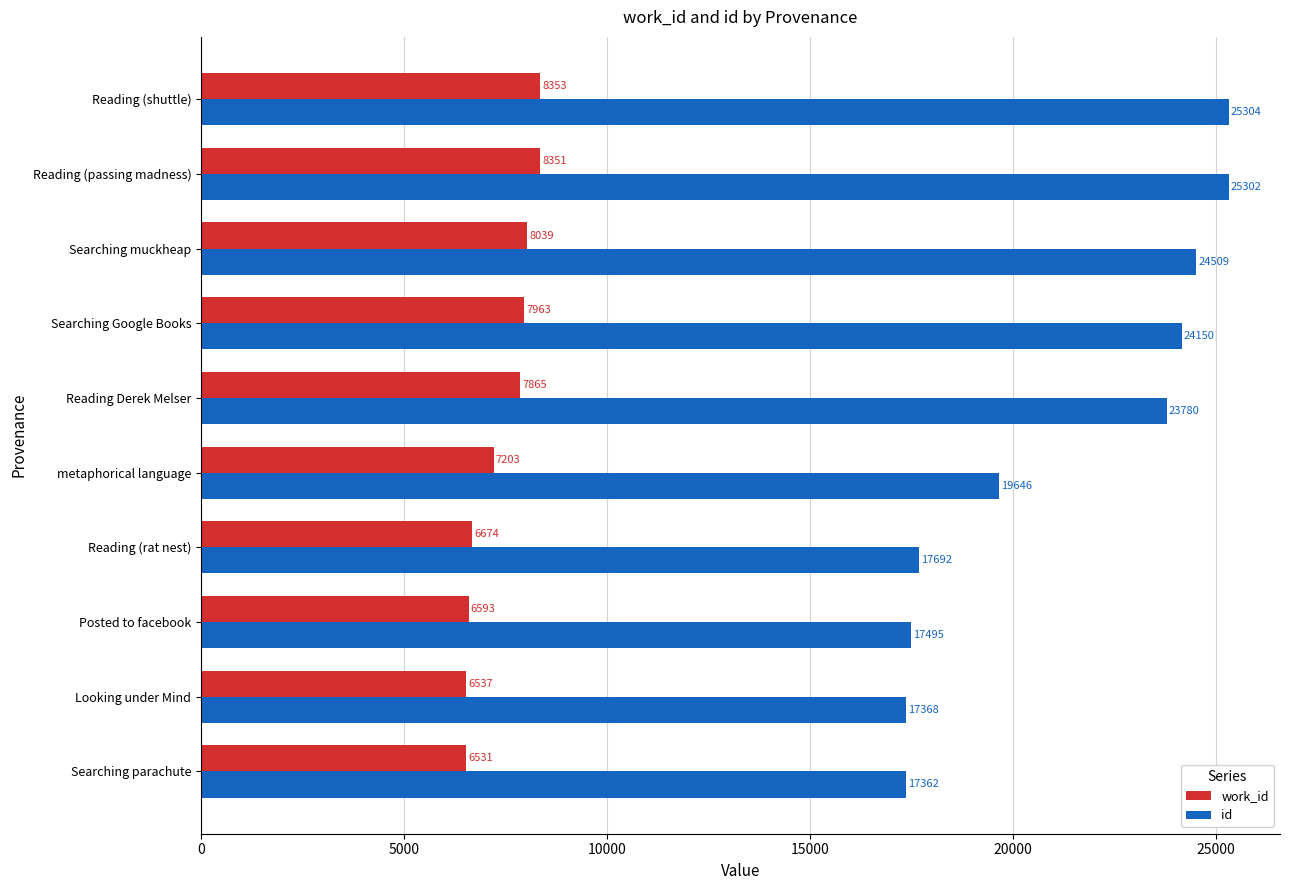

Where is id nearest to the value 21333?

metaphorical language